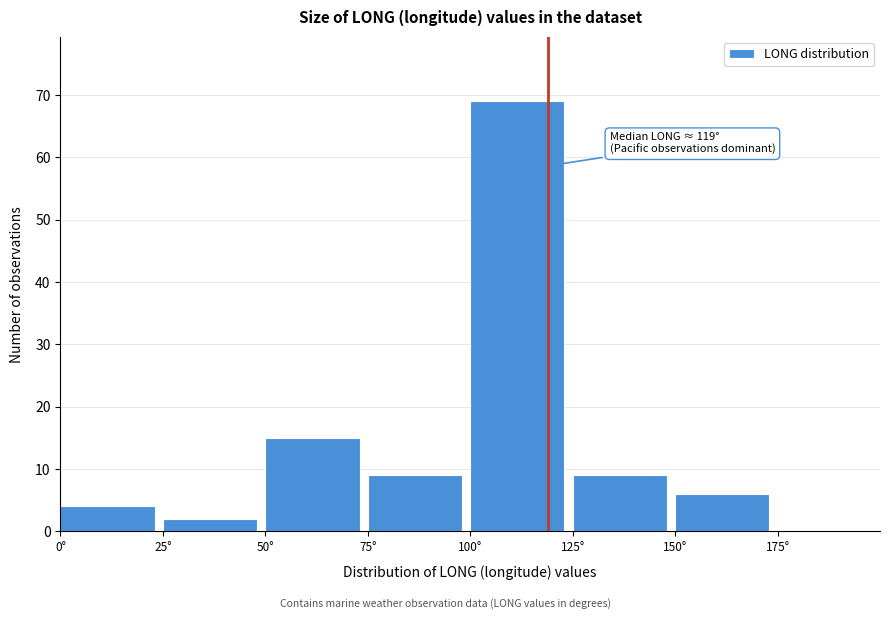

Which range on the x-axis has the tallest bar?

100 to 125